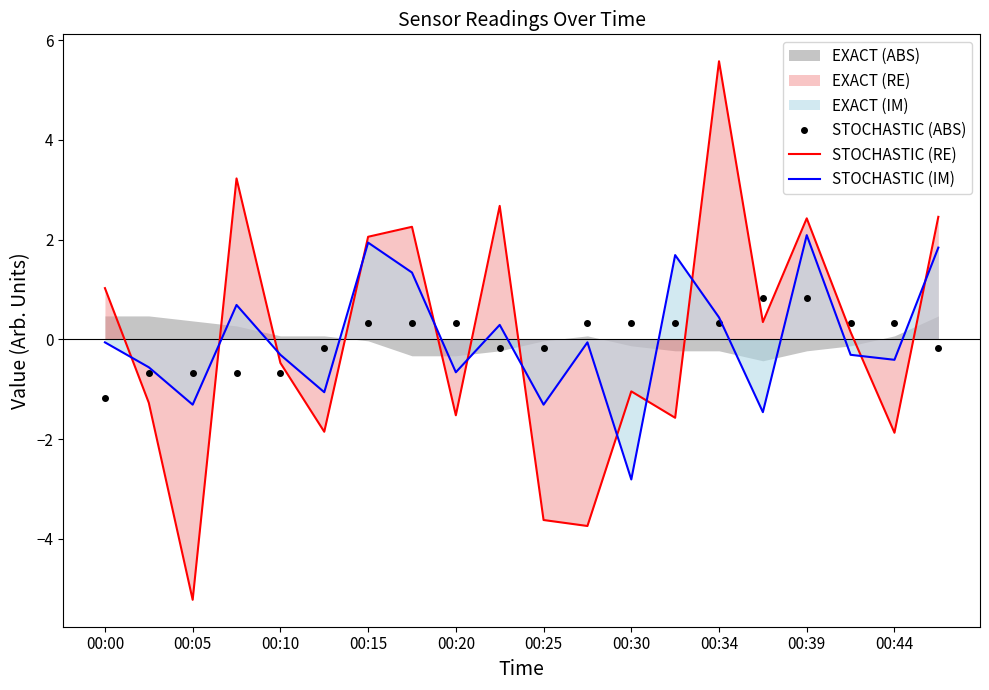

The value of STOCHASTIC (ABS) at 00:34 is 0.3. True or false?

True